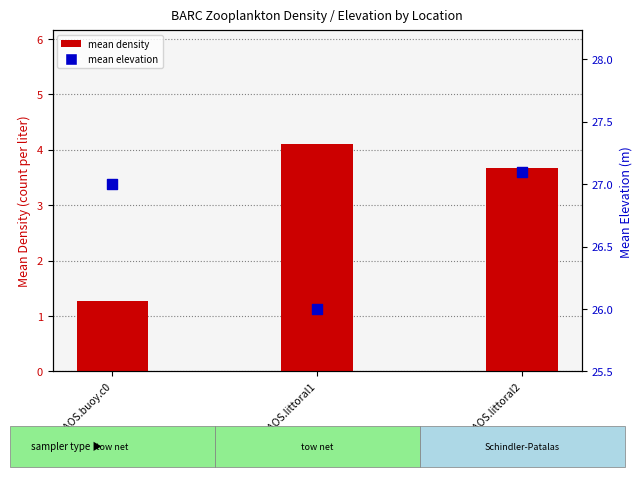

Is the value of mean density at BARC.AOS.littoral1 greater than the value of mean elevation at BARC.AOS.littoral1?

No